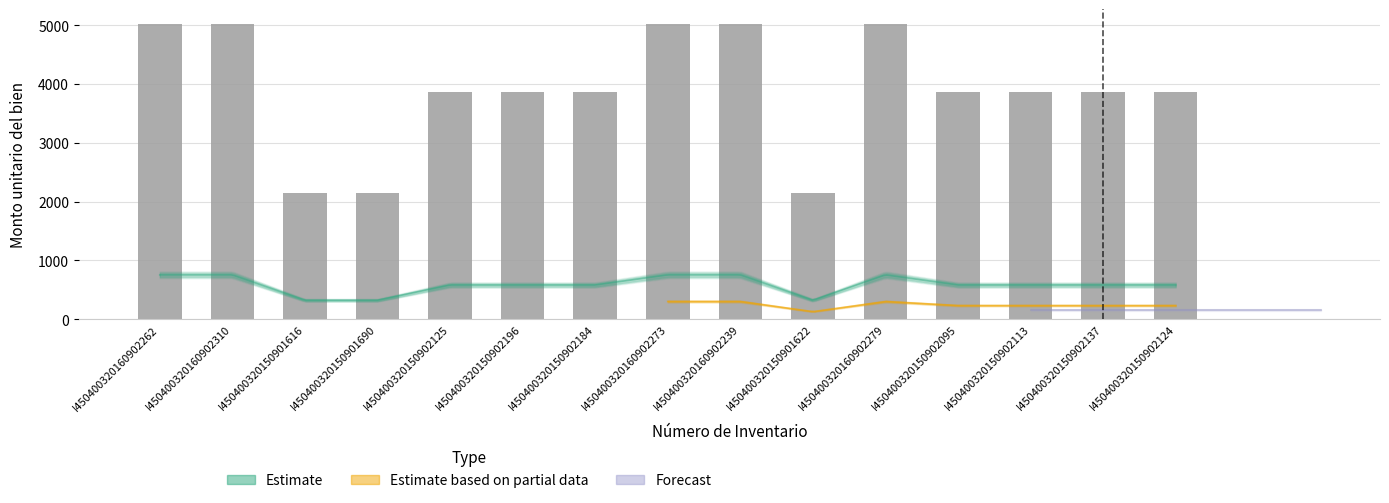

How many values are below 3874?

8